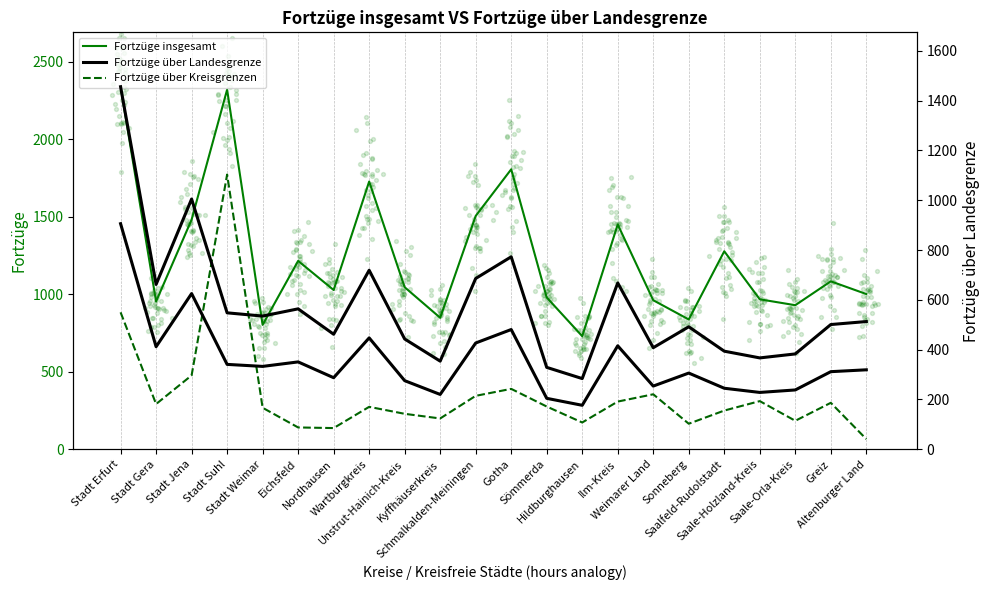

At which category is the sum across all series the highest?

Stadt Erfurt